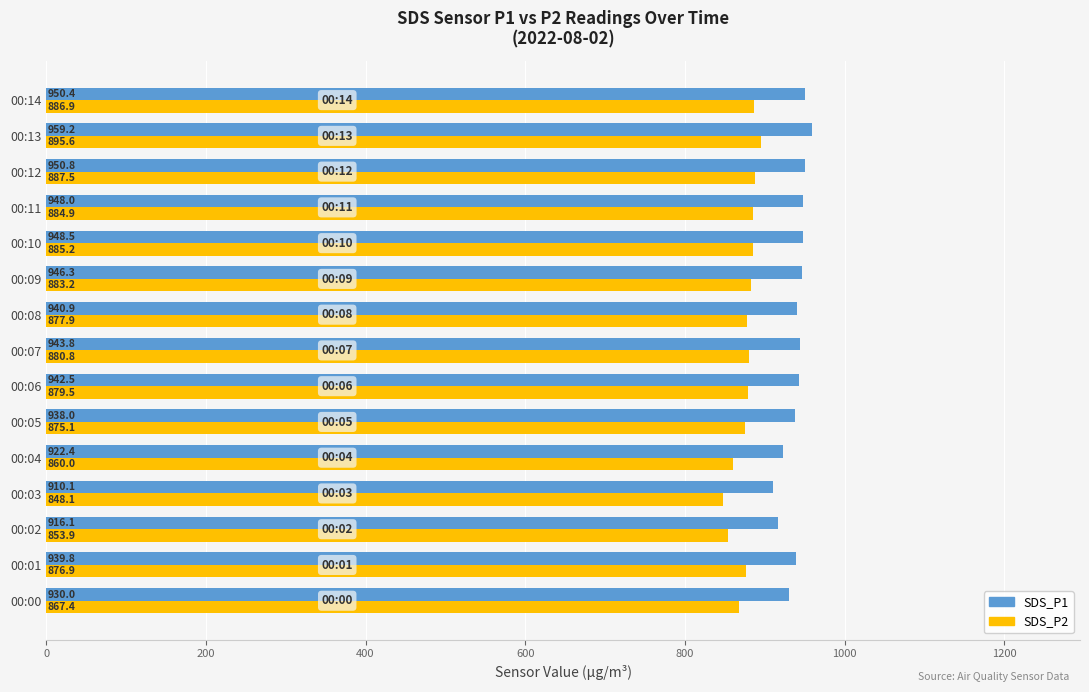

At which label does SDS_P1 reach its minimum?

00:03